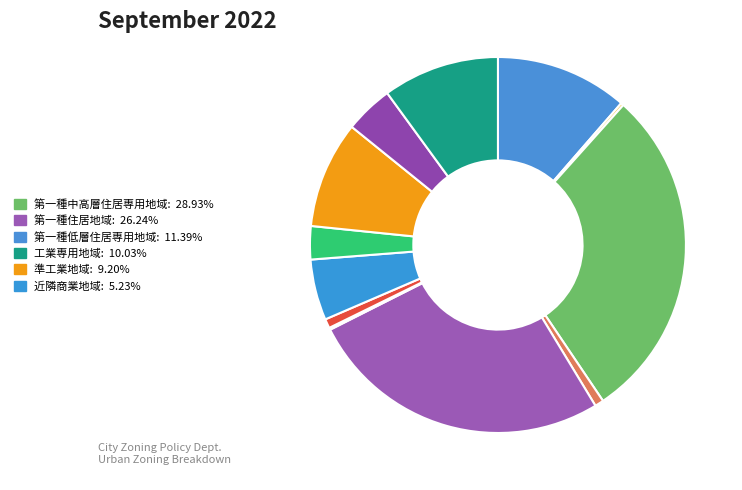

Which category has the biggest portion of the pie?

第一種中高層住居専用地域